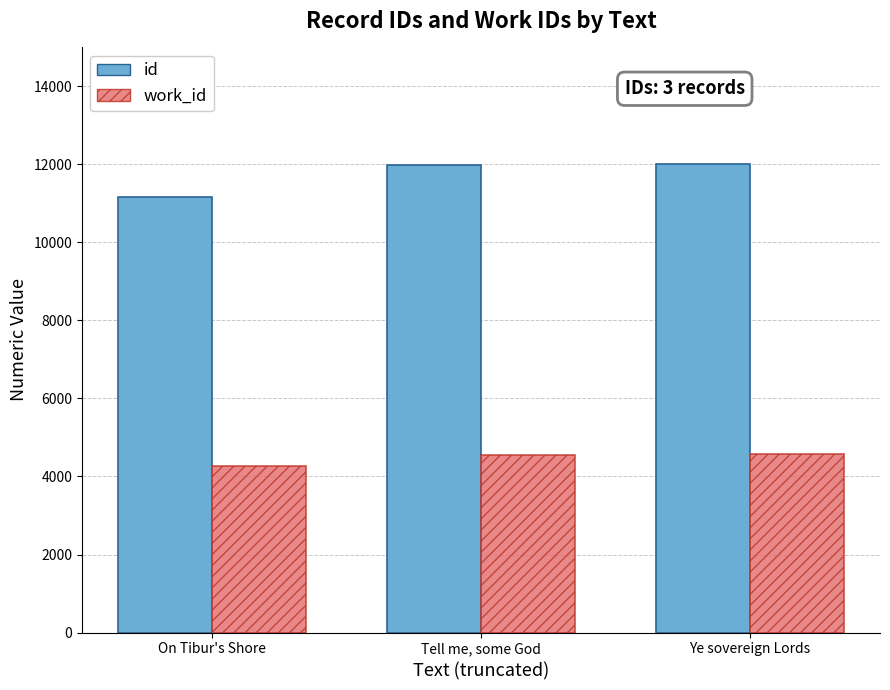

How many distinct data groups are displayed?

2